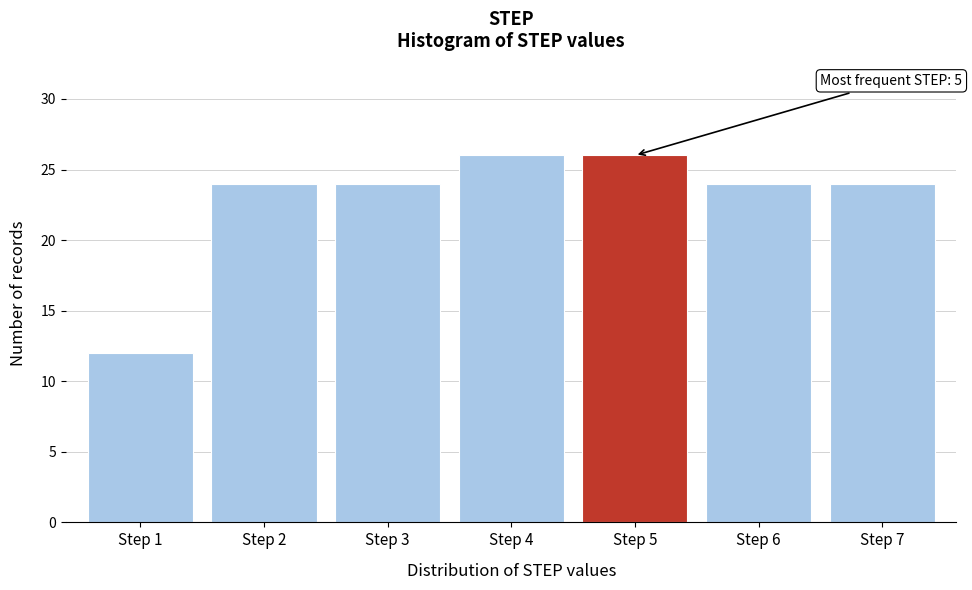

Reading left to right, list all the values displayed in this chart.

12	24	24	26	26	24	24